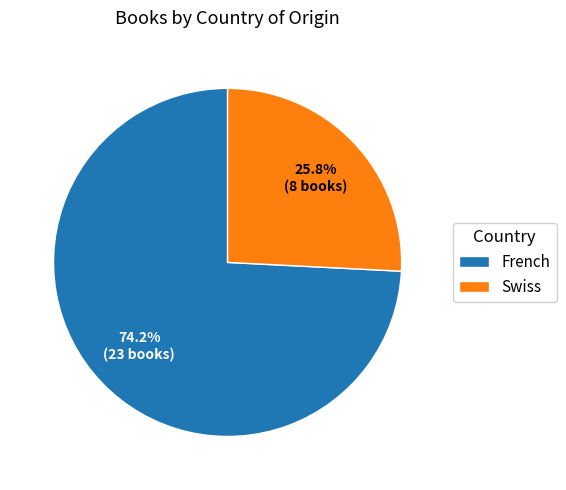

To the nearest percent, what is the combined percentage of French and Swiss?

100%